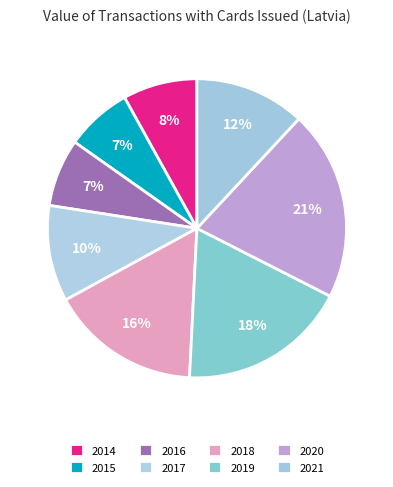

The 2019 slice represents 18% of the pie. True or false?

True